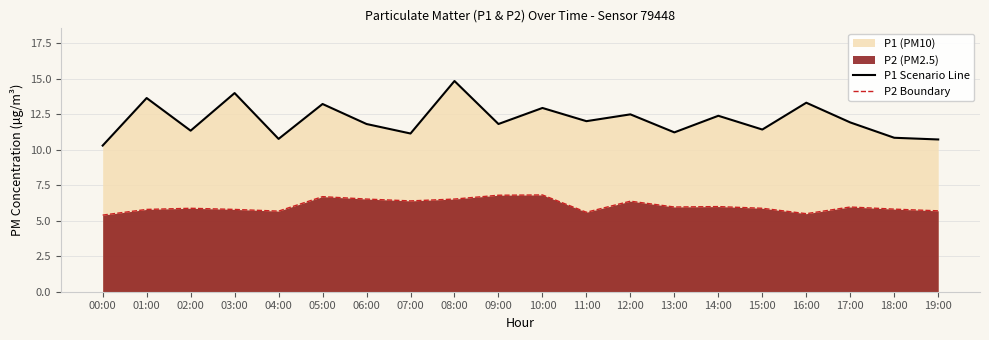

Rank the series at 15:00 from highest to lowest value.

P1 Scenario Line, P2 Boundary